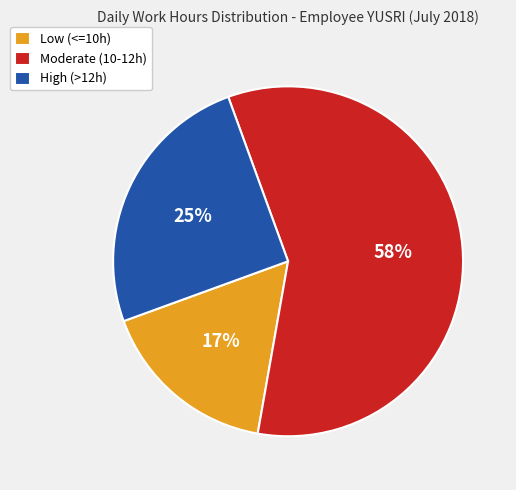

Does any single category account for the majority?

Yes